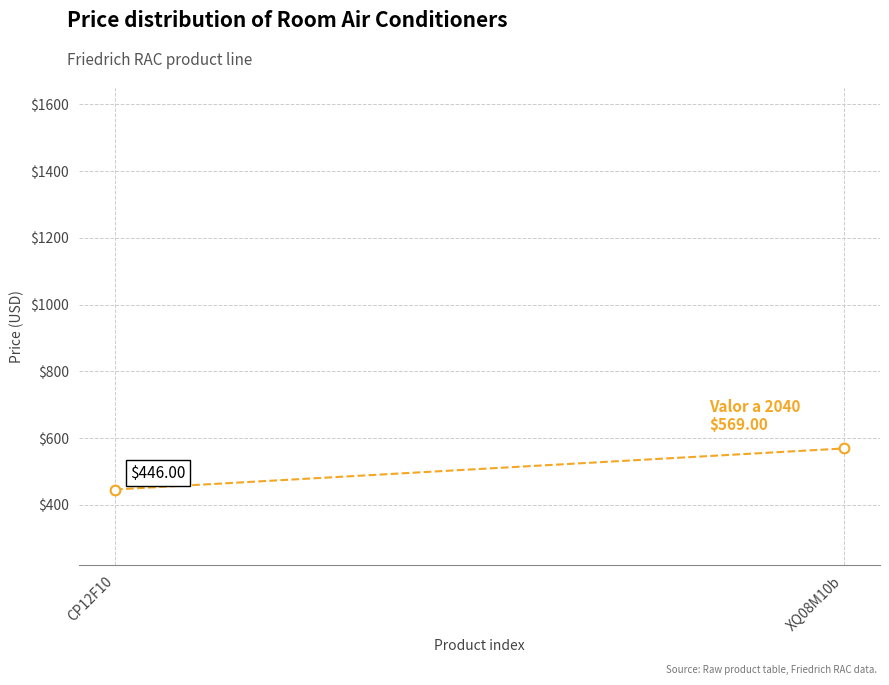

How many data points does each series have?

2